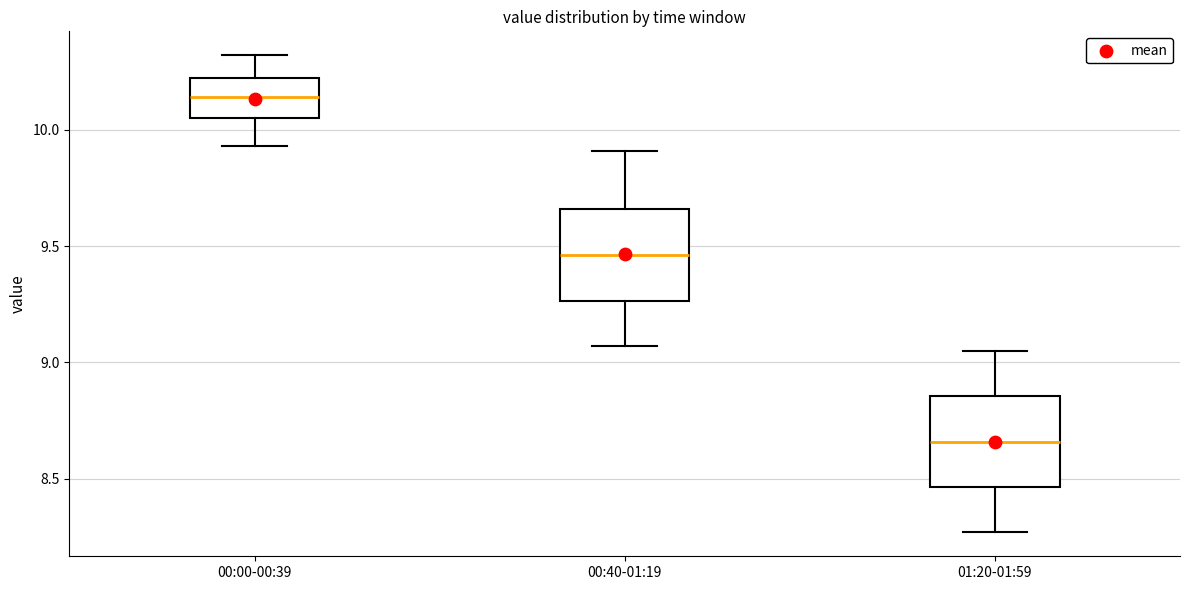

Where does the lower whisker of the box for 00:40-01:19 end on the y-axis? The values are not printed on the chart, so give them approximately, as read against the axis.

9.05